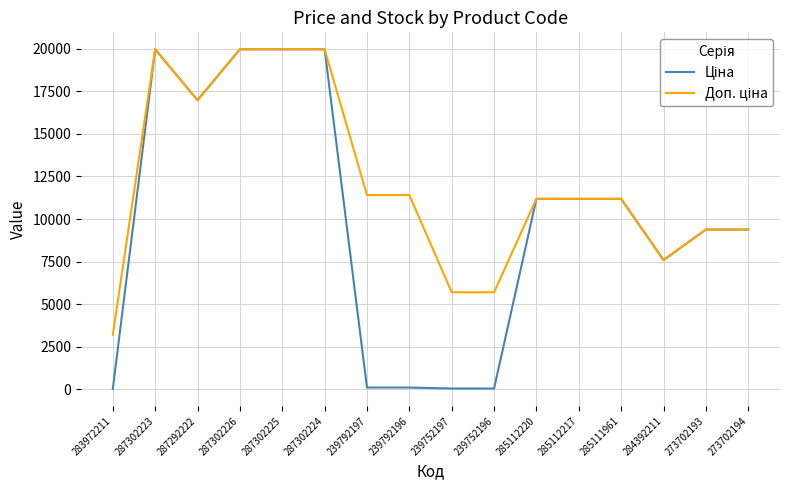

Count the number of categories in the chart.

16